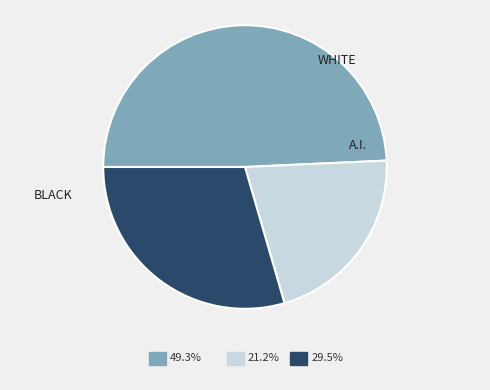

To the nearest percent, what is the average slice percentage?

33%